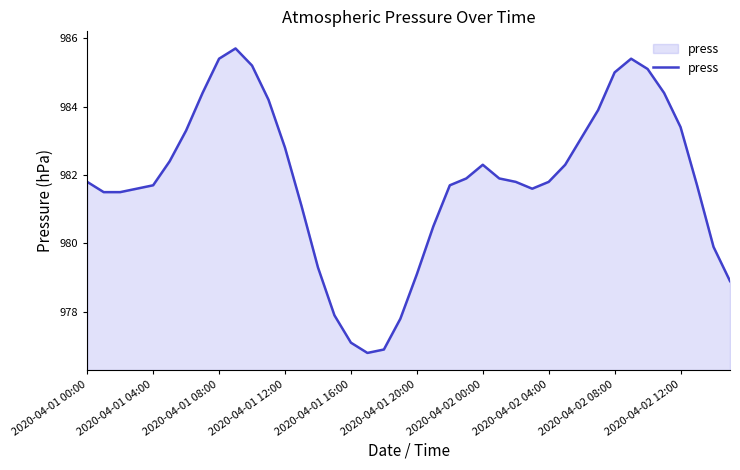

What is the maximum value shown in the chart?

985.7